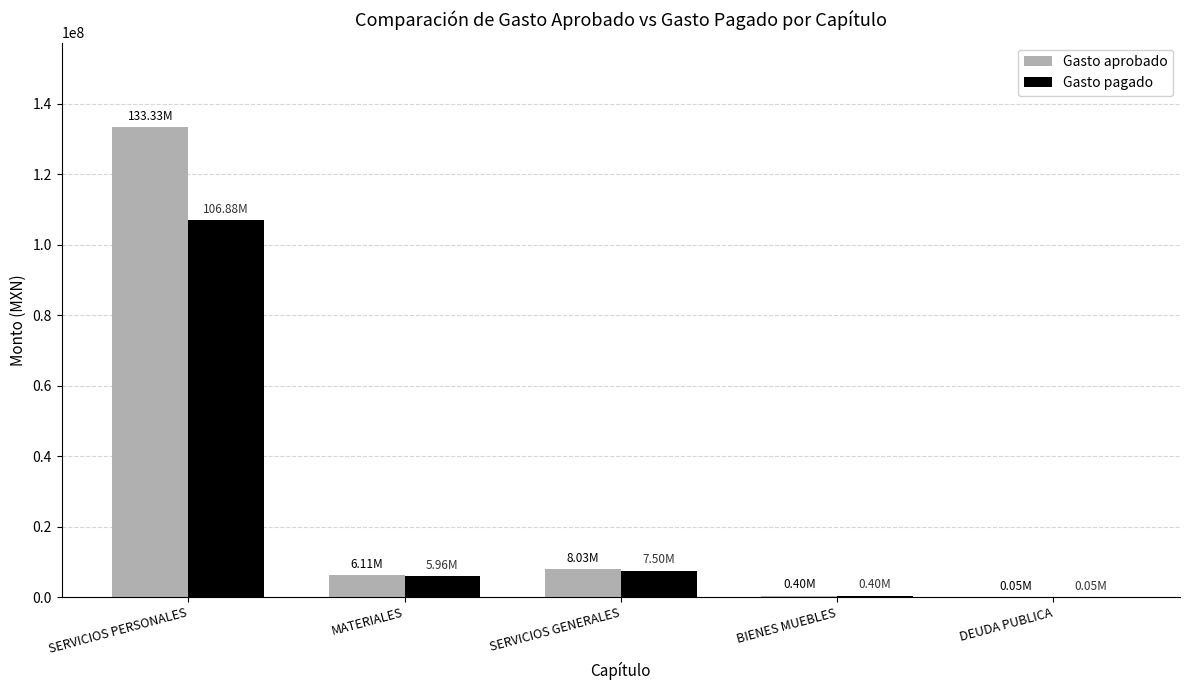

At which category does the chart reach its peak across all series?

SERVICIOS PERSONALES